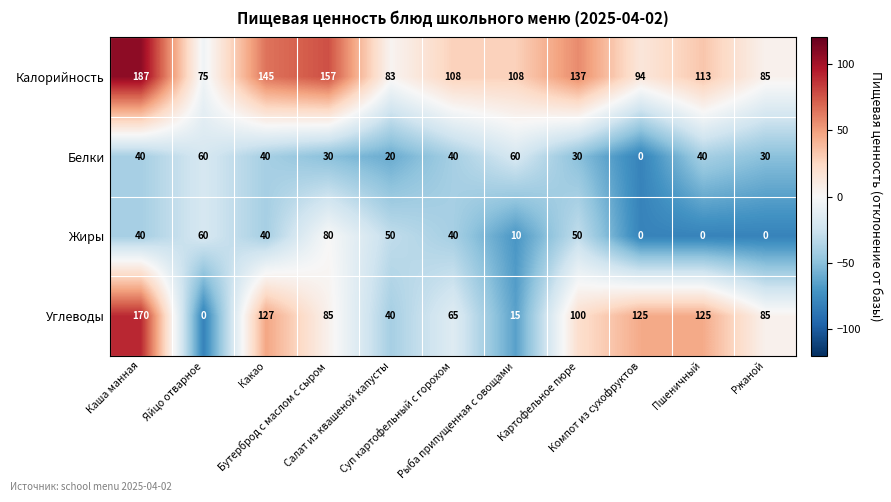

What is the difference between the maximum and minimum values in the Калорийность series?

112